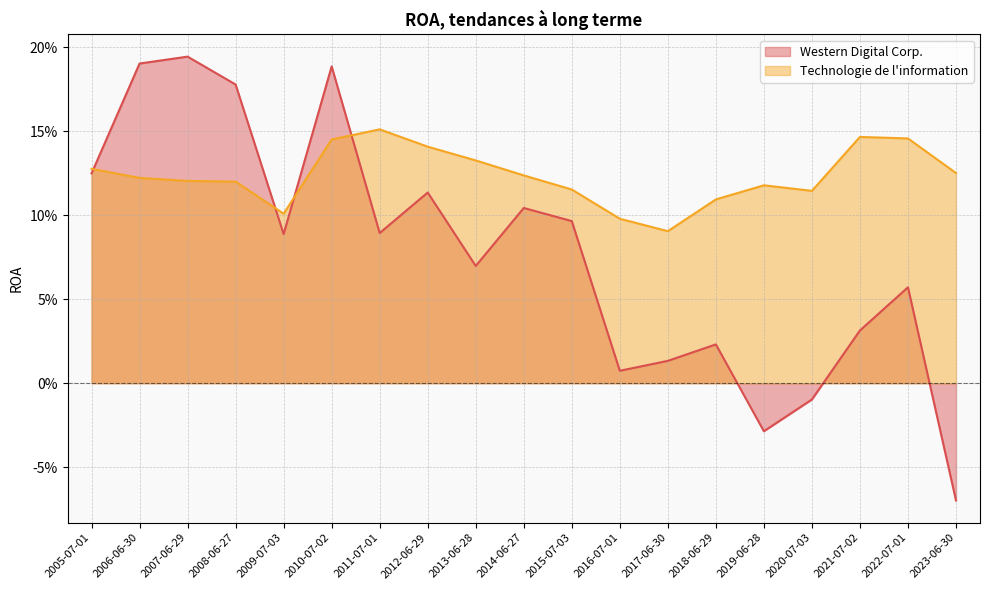

What is the minimum value shown in the chart?

-0.1